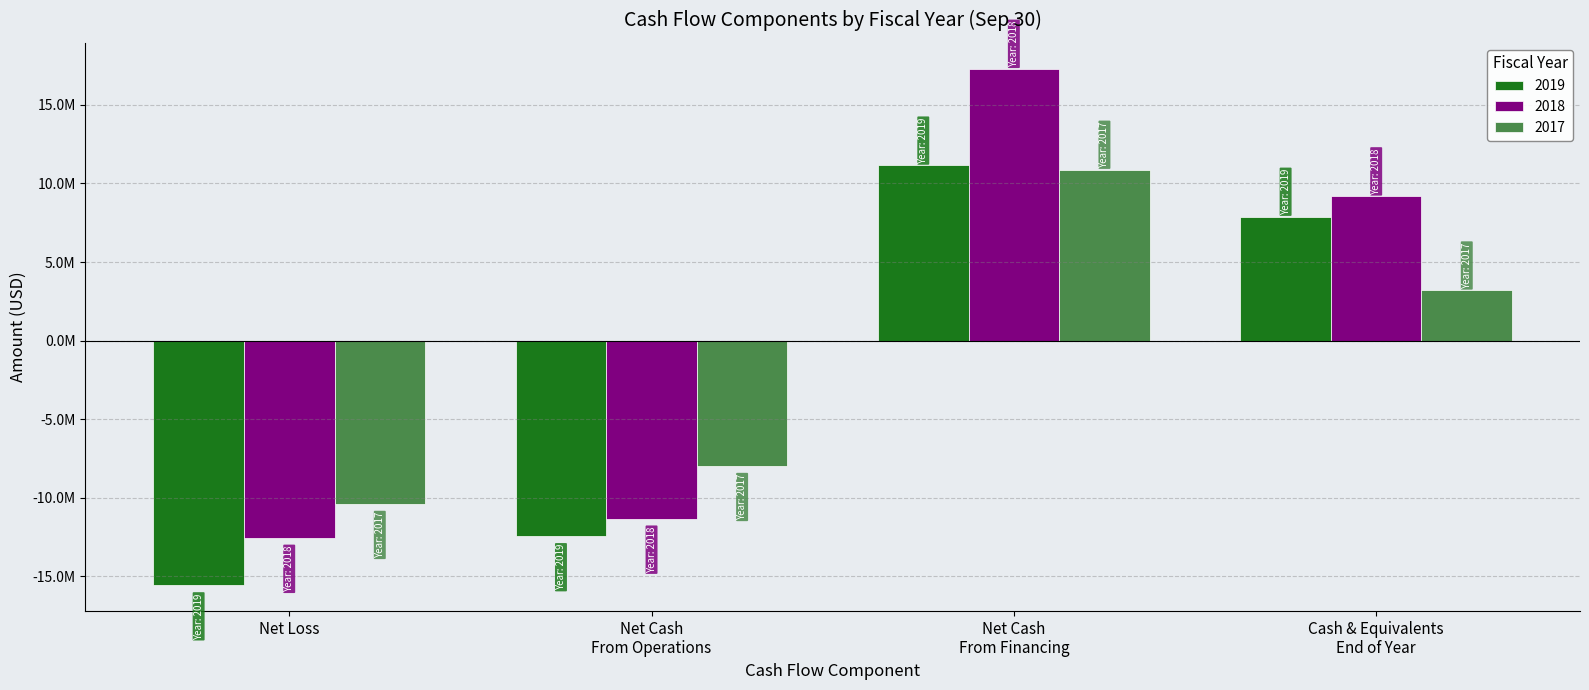

Are the bars horizontal?

No